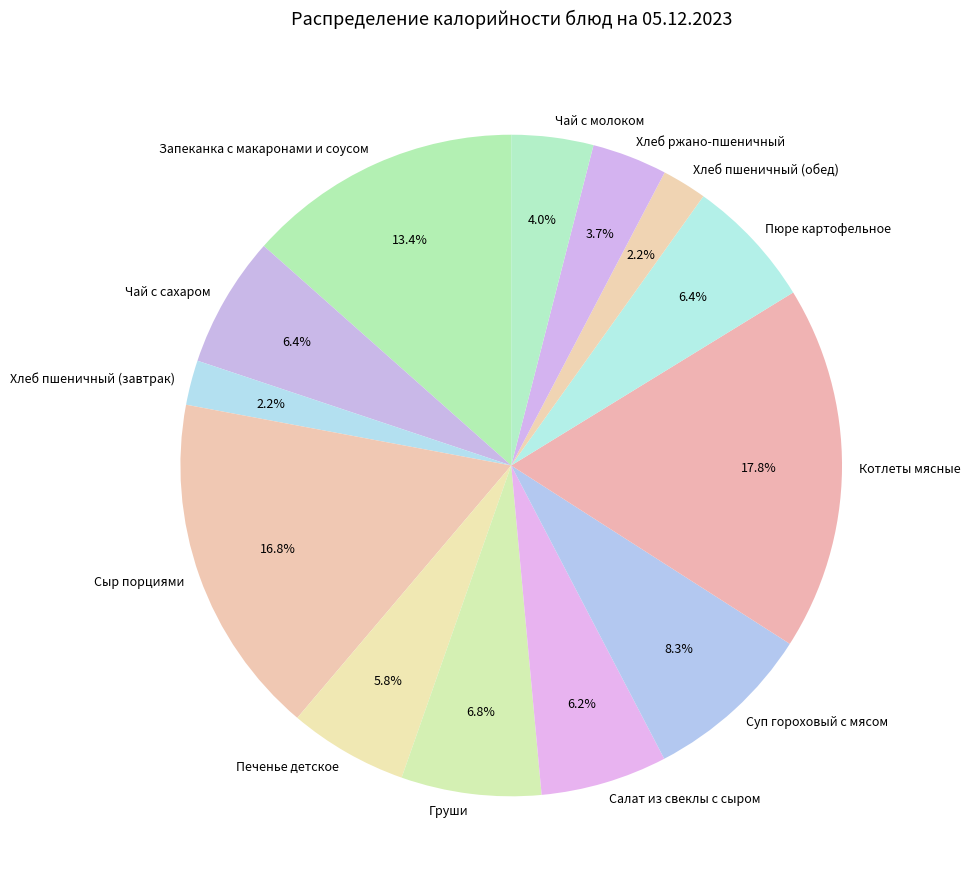

Is it true that Запеканка с макаронами и соусом is 13% of the pie?

True